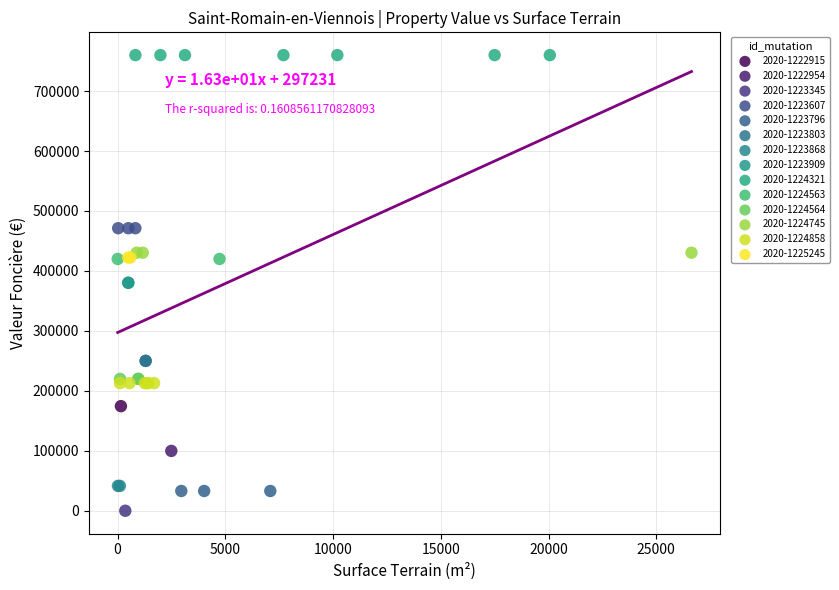

What are all the series names shown in the legend?

2020-1222915, 2020-1222954, 2020-1223345, 2020-1223607, 2020-1223796, 2020-1223803, 2020-1223868, 2020-1223909, 2020-1224321, 2020-1224563, 2020-1224564, 2020-1224745, 2020-1224858, 2020-1225245